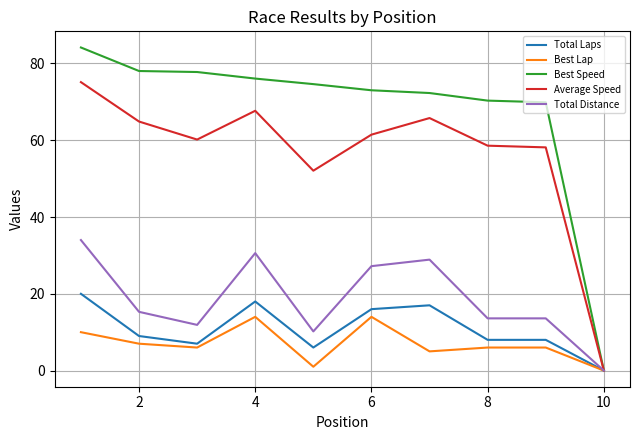

What are all the series names shown in the legend?

Total Laps, Best Lap, Best Speed, Average Speed, Total Distance